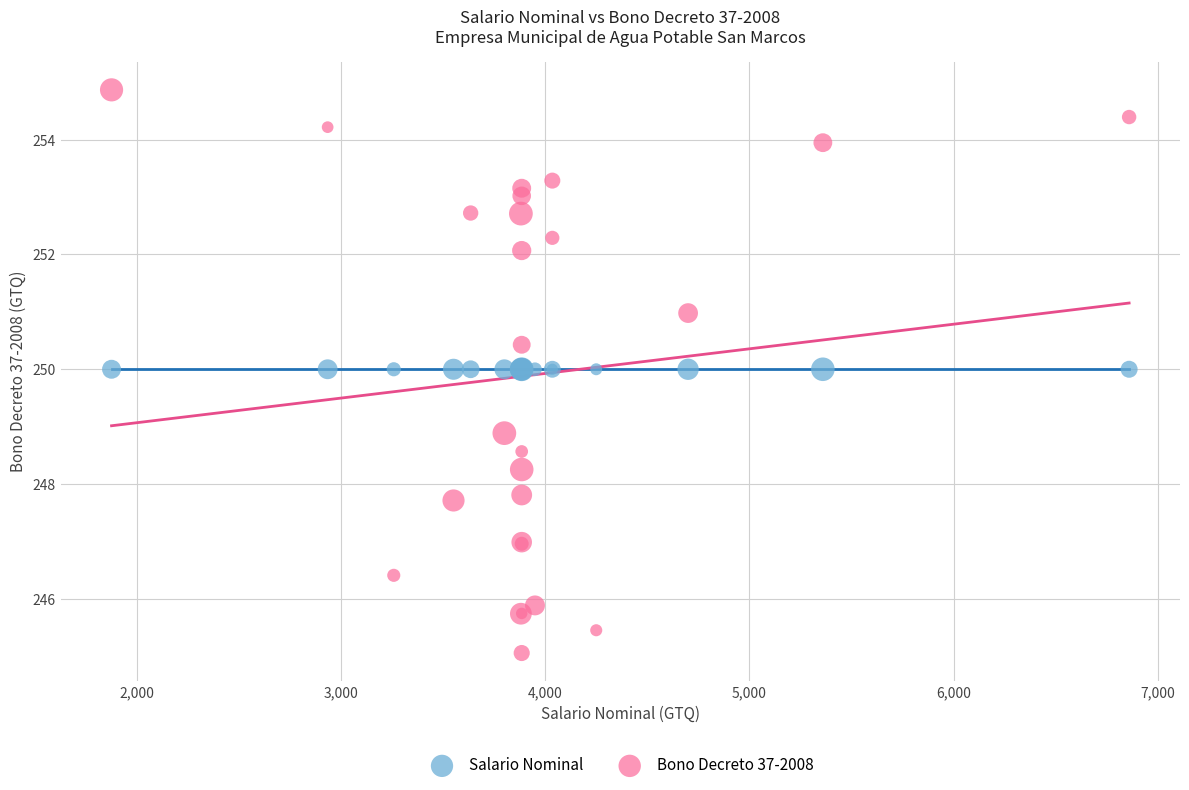

Which series reaches the maximum Y coordinate?

Bono Decreto 37-2008